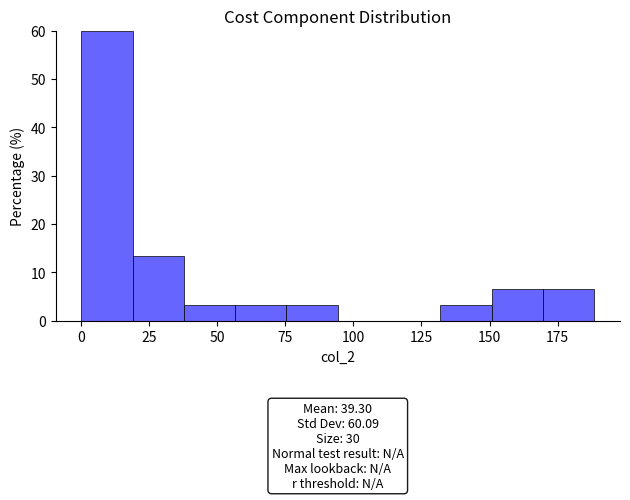

Around what value on the x-axis is the tallest bar? Give the approximate position of its centre, as read against the axis.

10